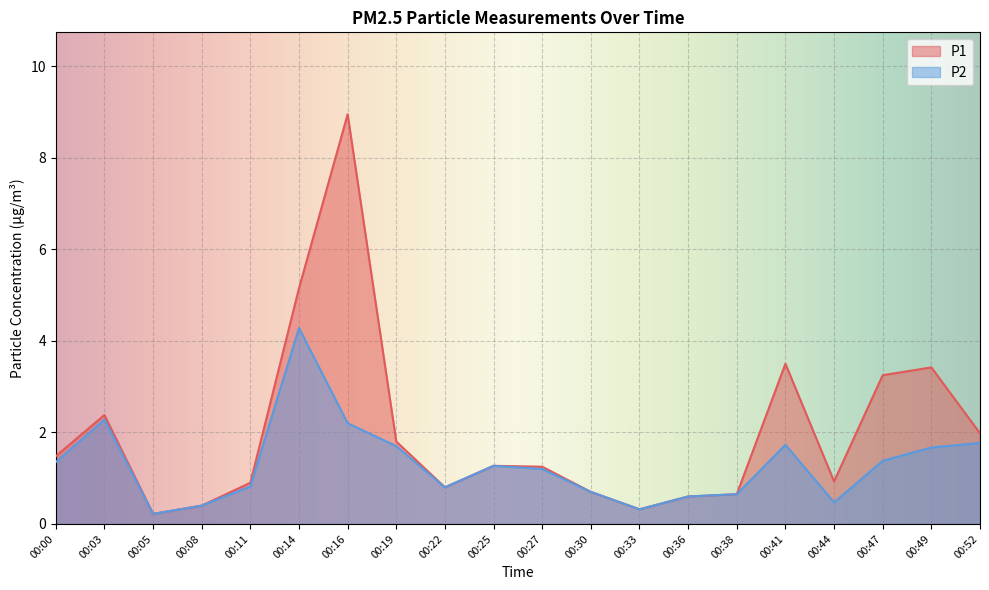

True or false: P2 has more than 0 points higher than both neighbors.

True